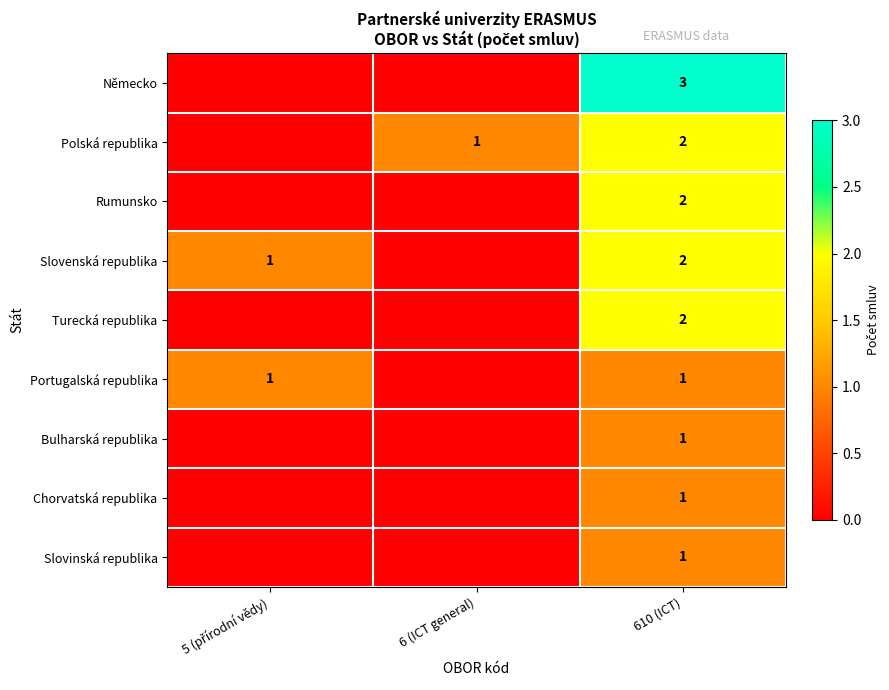

Is it true that Polská republika equals 1 at 6 (ICT general)?

True